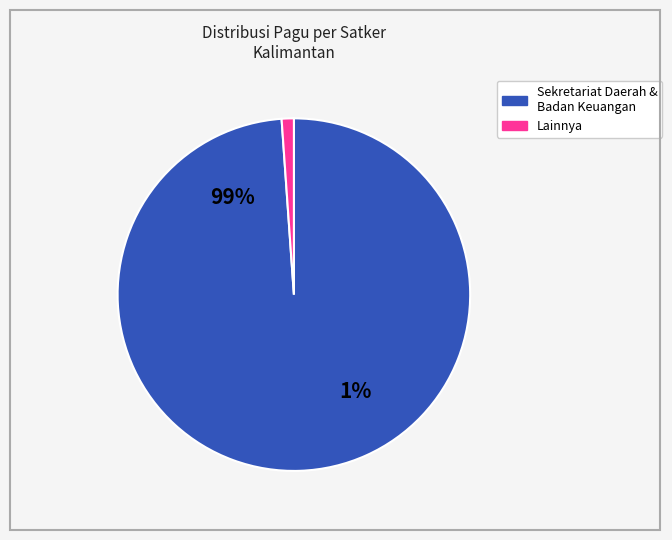

Is it true that Dinas Tenaga Kerja dan Transmigrasi is 1% of the pie?

False